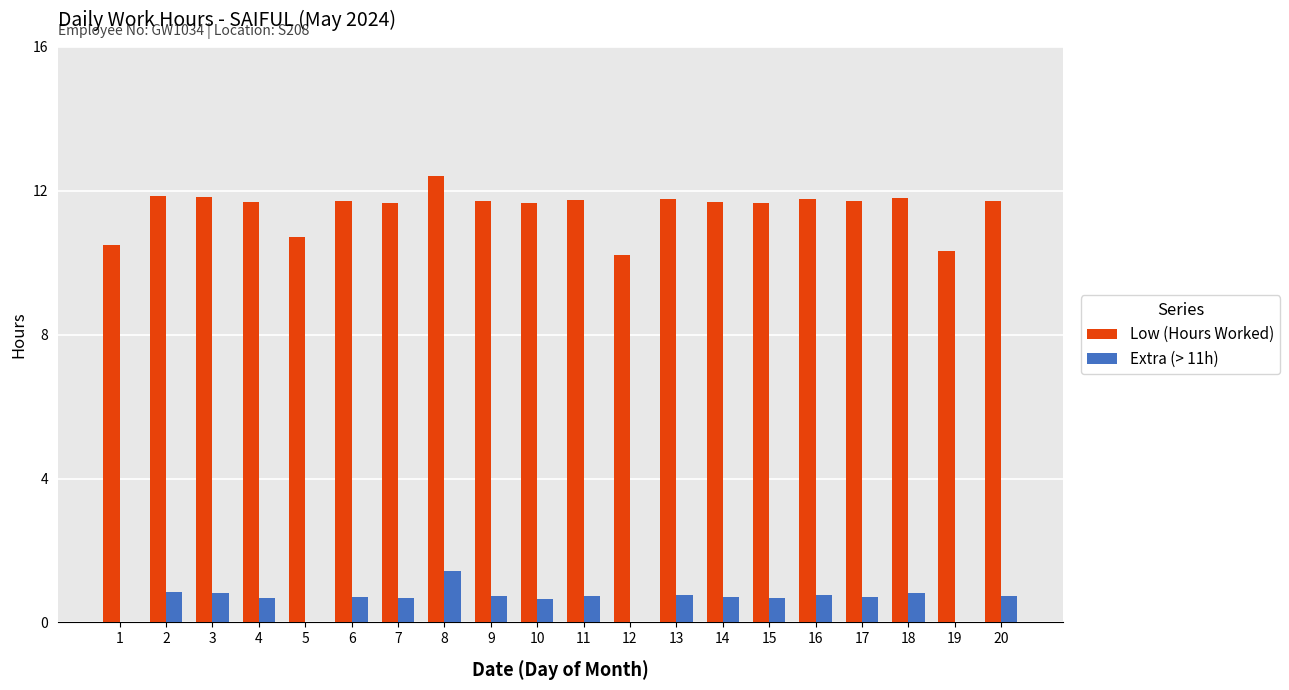

True or false: Low (Hours Worked) has a value of 21.1 at 3.

False